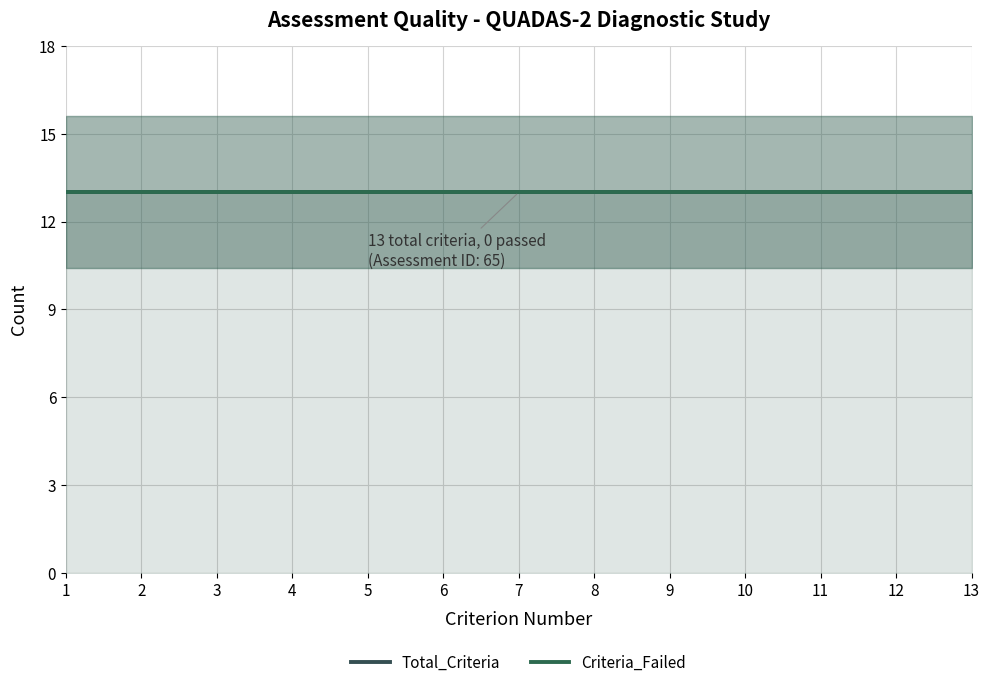

Reading left to right, what are all the values shown in this chart?

Criterion_Number: 1	2	3	4	5	6	7	8	9	10	11	12	13
Total_Criteria: 13	13	13	13	13	13	13	13	13	13	13	13	13
Criteria_Passed: 0	0	0	0	0	0	0	0	0	0	0	0	0
Criteria_Failed: 13	13	13	13	13	13	13	13	13	13	13	13	13
Quality_Score_Percent: 0	0	0	0	0	0	0	0	0	0	0	0	0